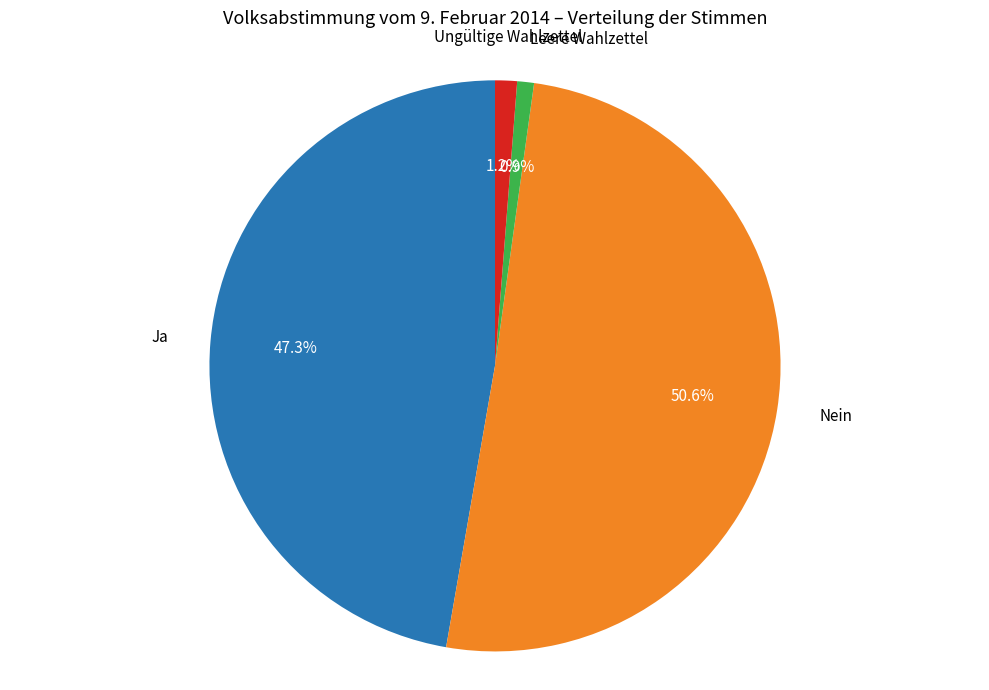

Is there a majority slice in this chart?

Yes